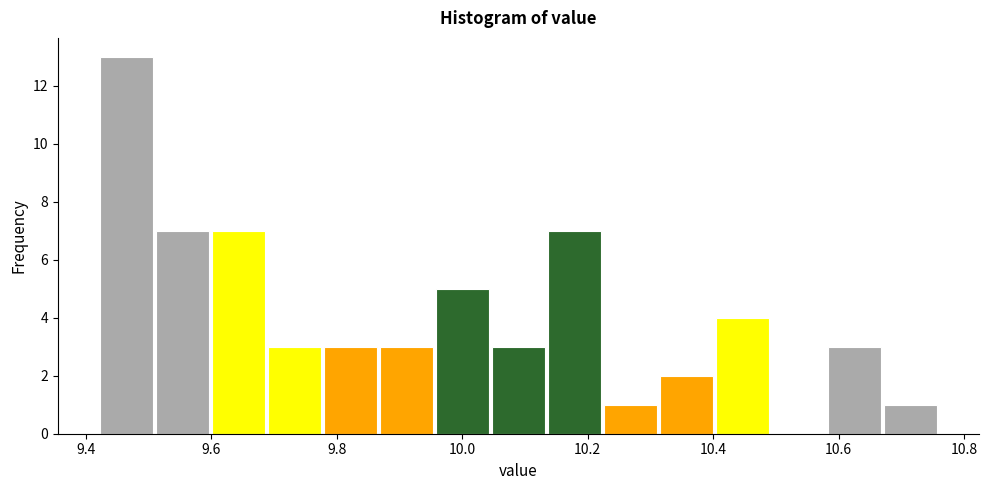

How tall is the bar that spans 10.40 to 10.50 on the x-axis? Neither the bar edges nor the heights are printed on the chart, so give them approximately, as read against the axes.

4